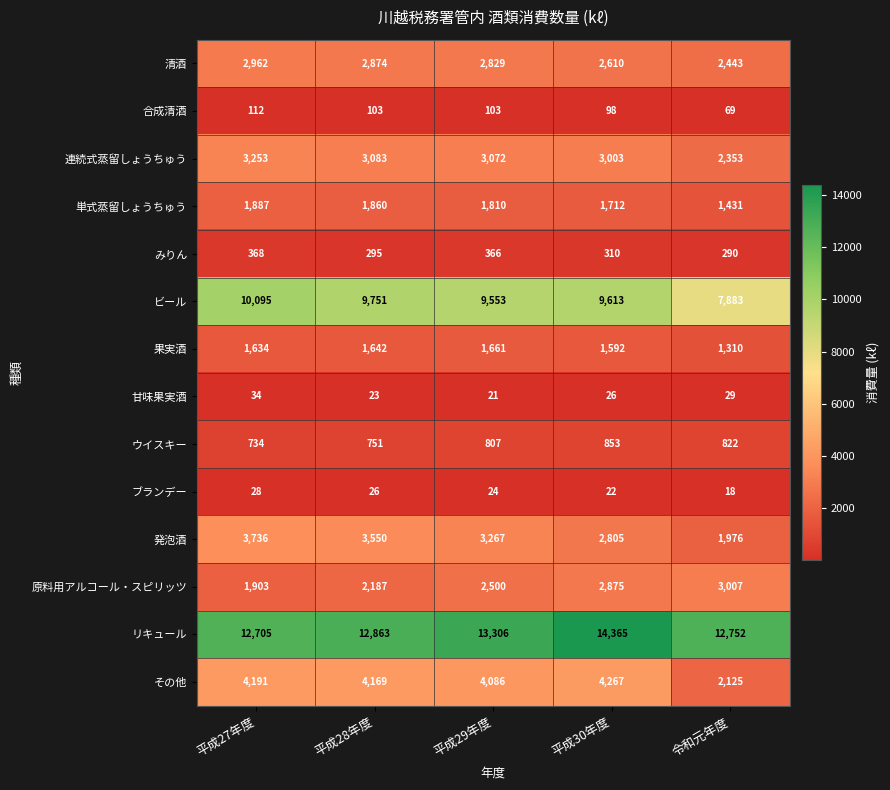

What is the total value across all series at 平成30年度?

44151